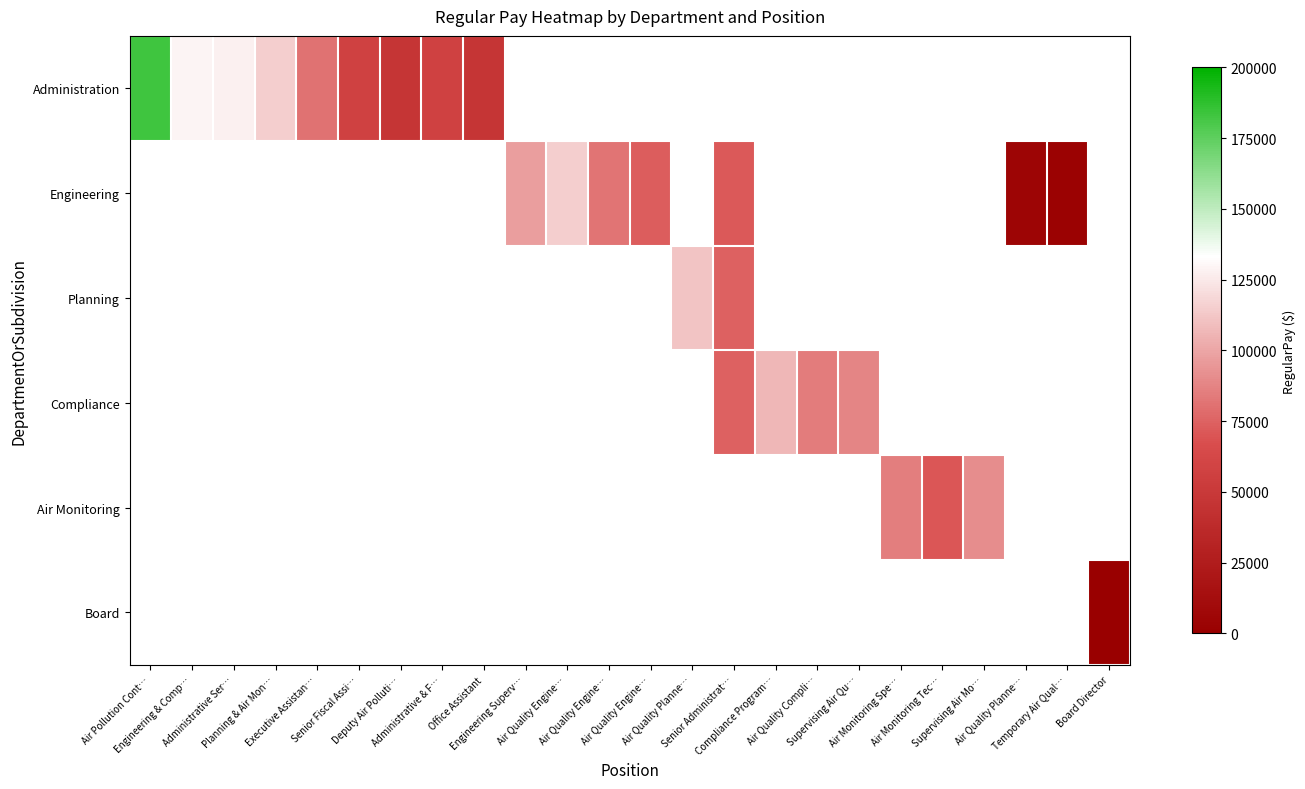

At how many categories does at least one series exceed 65349?

17